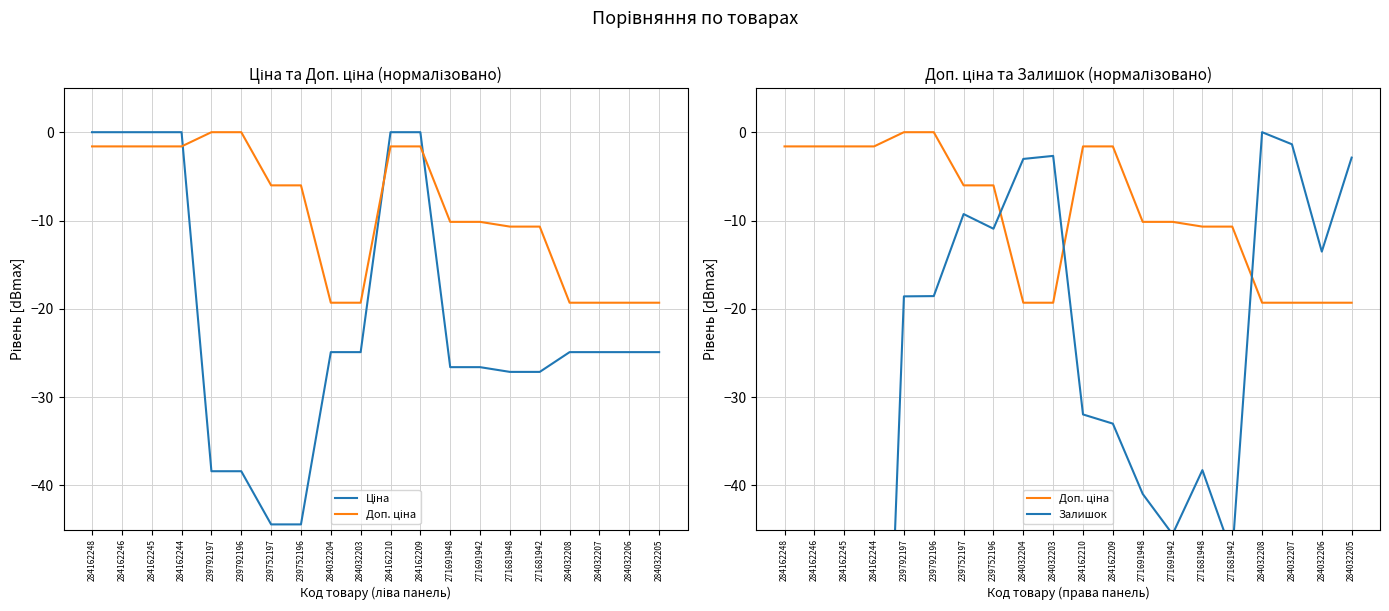

Which series changed the most between 284162248 and 284032204?

Залишок